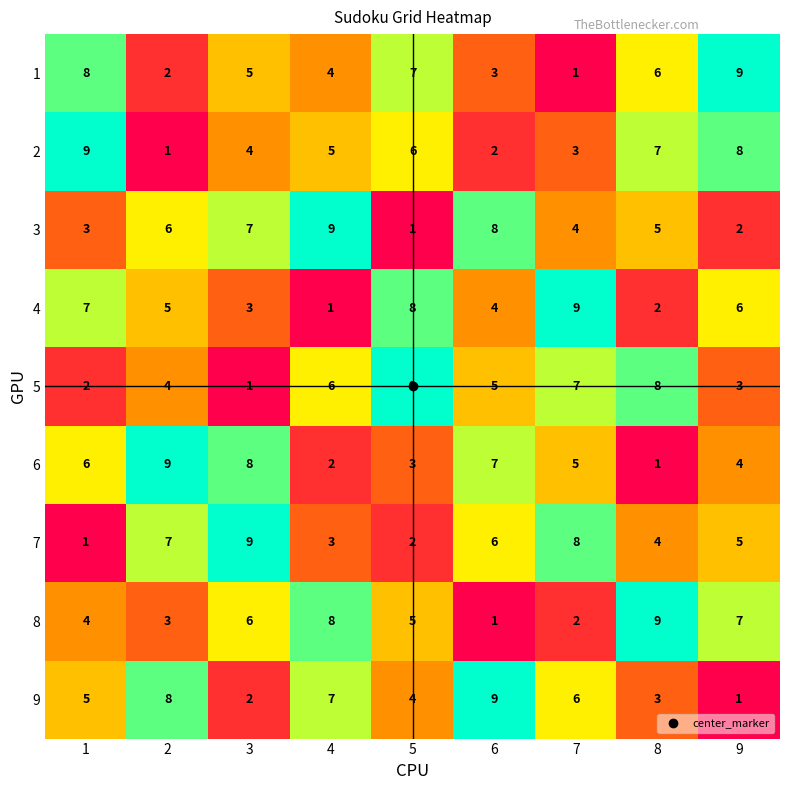

What is the difference between the maximum and minimum values in the 3 series?

8